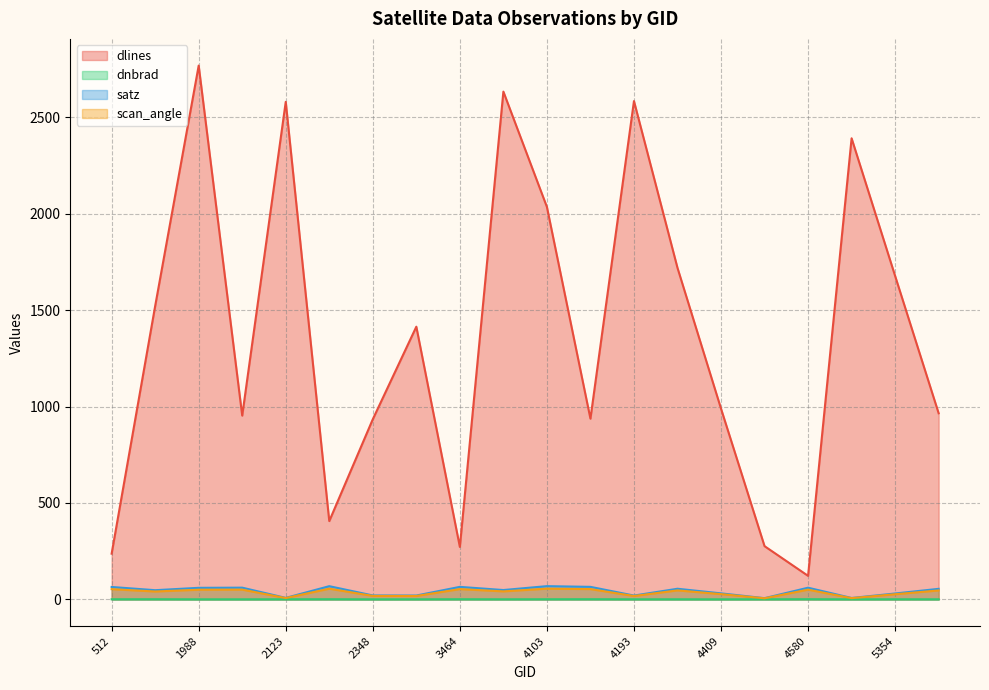

What is the value of the dlines point at the 7th from the left?

934.0